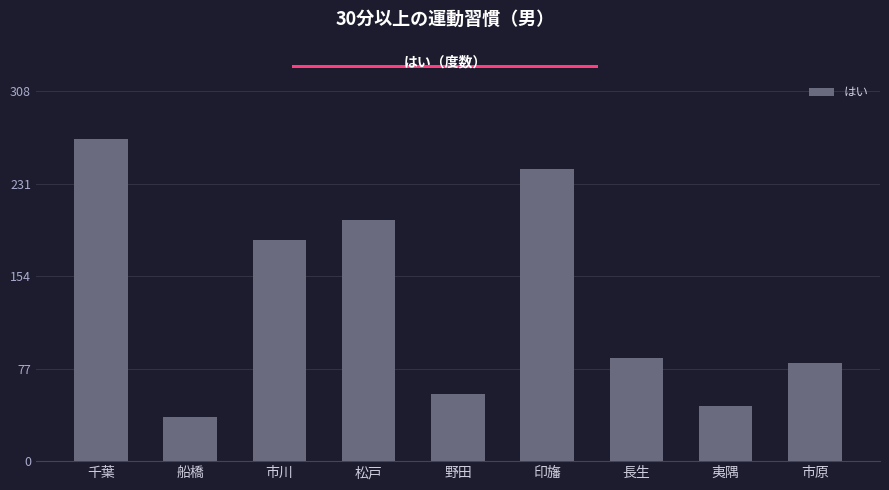

Which category has the lowest value across all series?

船橋